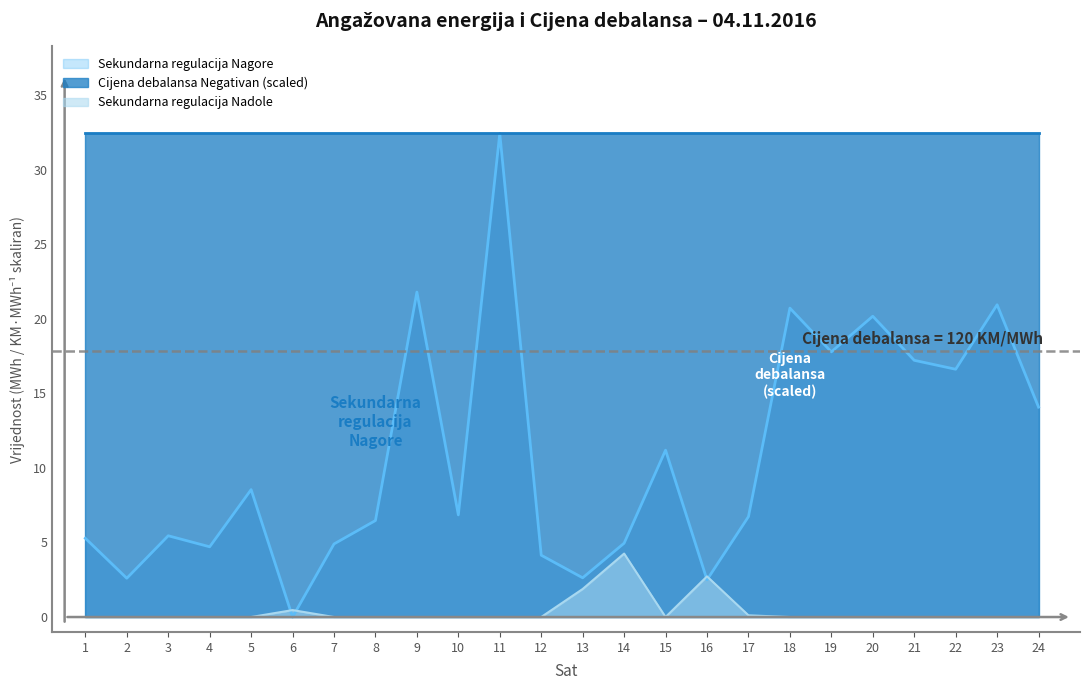

Which category has the lowest value in the Sekundarna regulacija Nagore series?

6